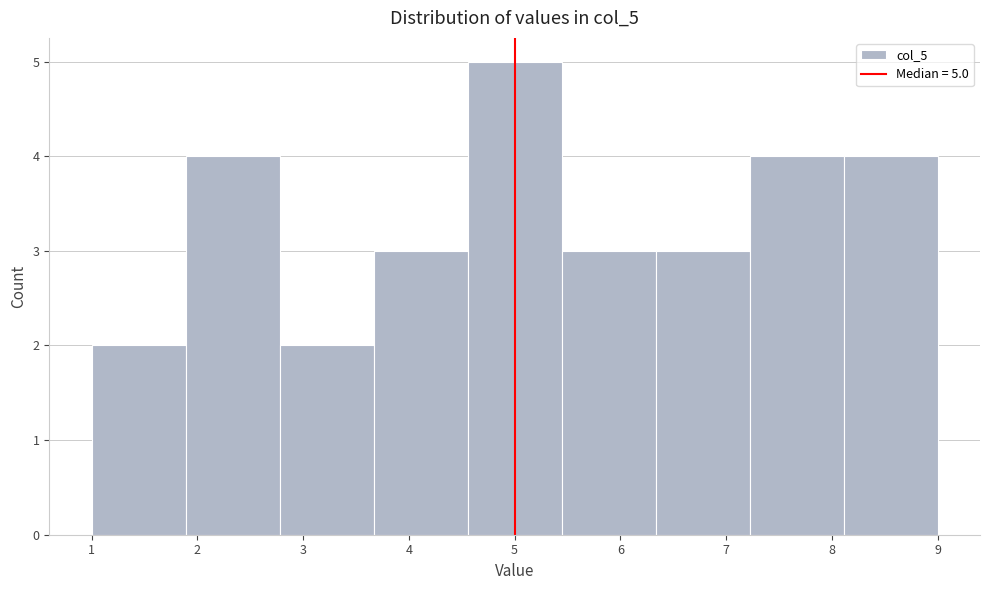

Which range on the x-axis has the tallest bar?

4.6 to 5.4